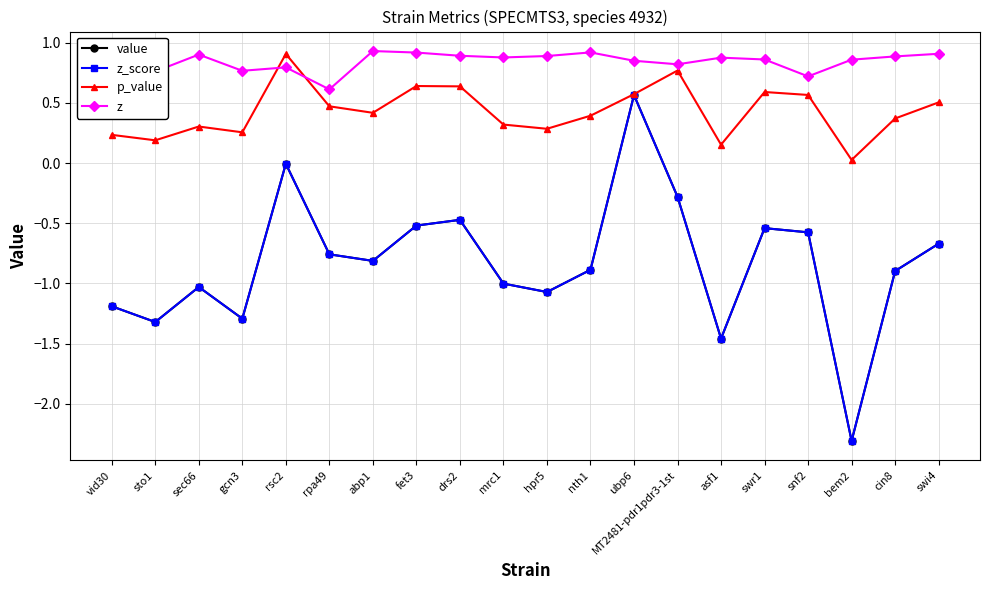

What is the total value across all series at cin8?

-0.5